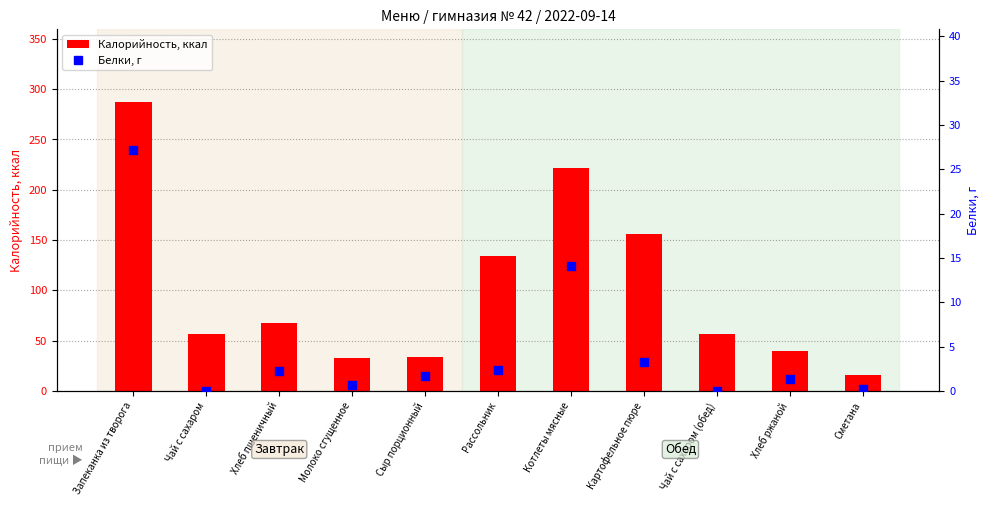

What are all the series names shown in the legend?

Калорийность, Белки